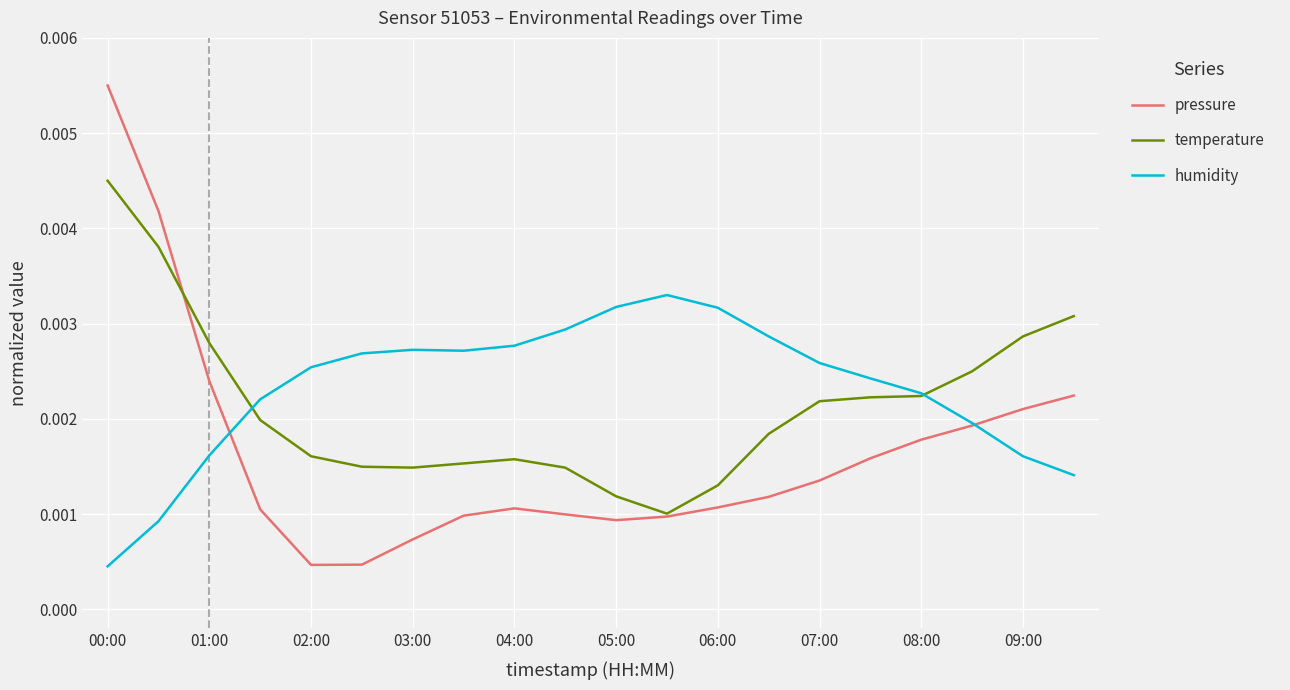

After their last crossing, which series has the higher values: pressure or temperature?

temperature